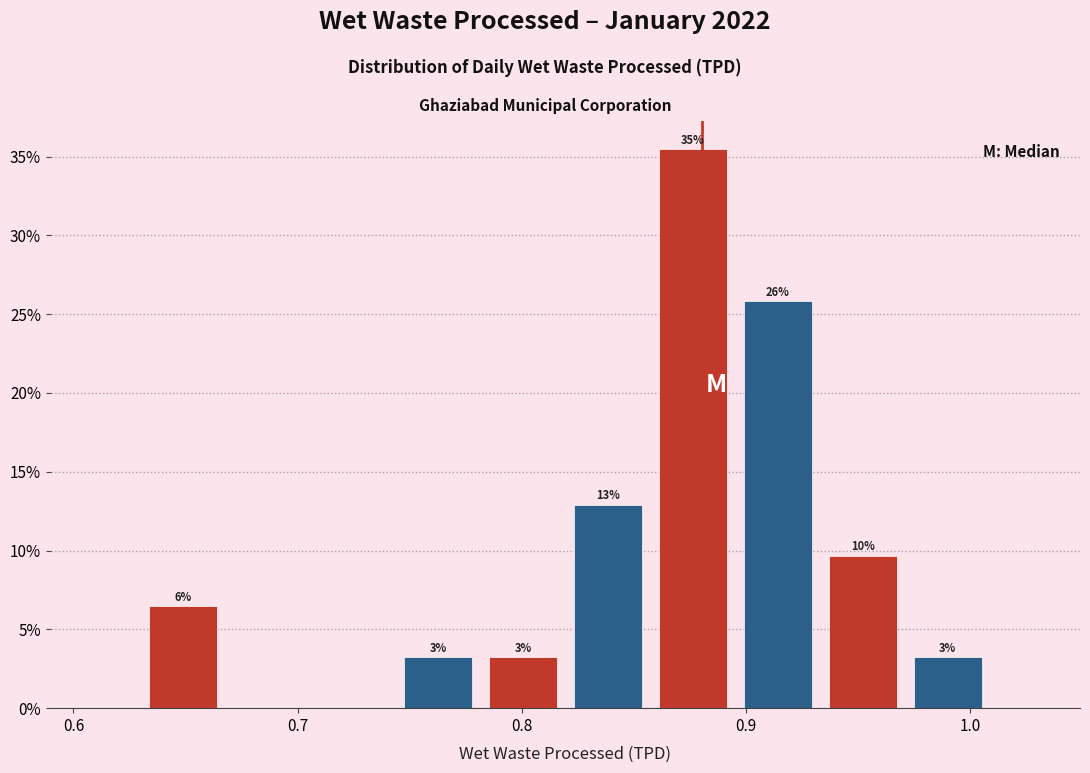

Read against the x-axis, roughly where is the centre of the tallest bar?

0.88